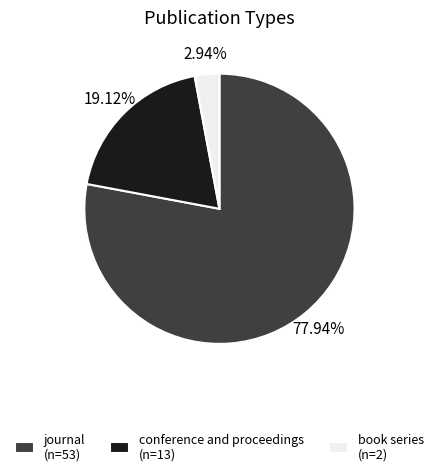

The journal slice represents 78% of the pie. True or false?

True